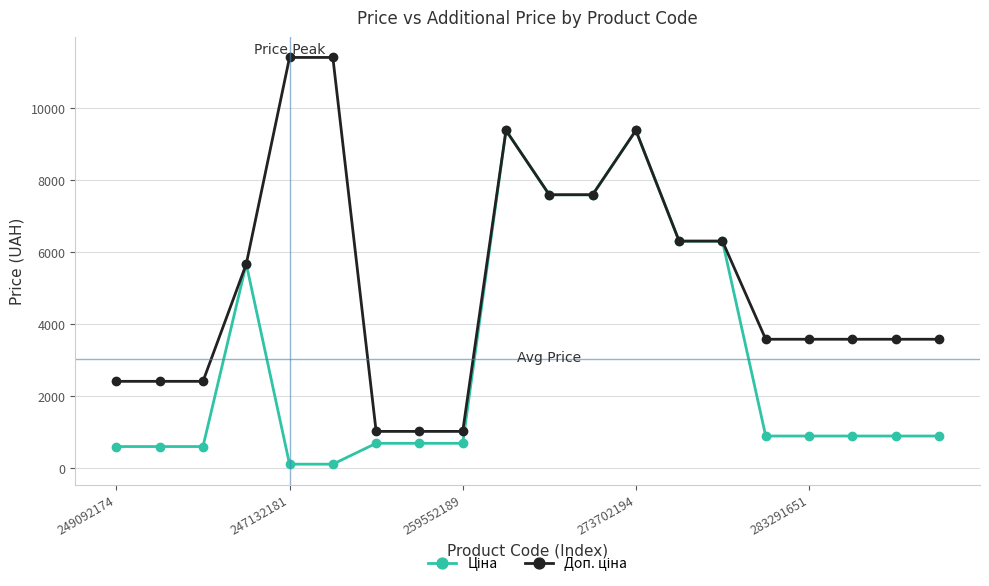

What is the maximum value shown in the chart?

11410.0